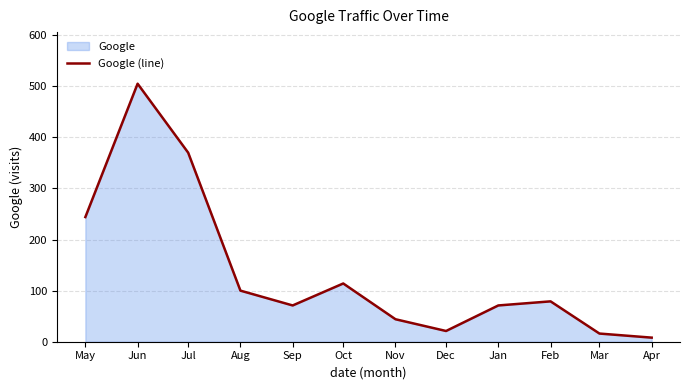

Reading left to right, transcribe all the data shown in this chart.

May=244	Jun=505	Jul=370	Aug=100	Sep=71	Oct=114	Nov=44	Dec=21	Jan=71	Feb=79	Mar=16	Apr=8